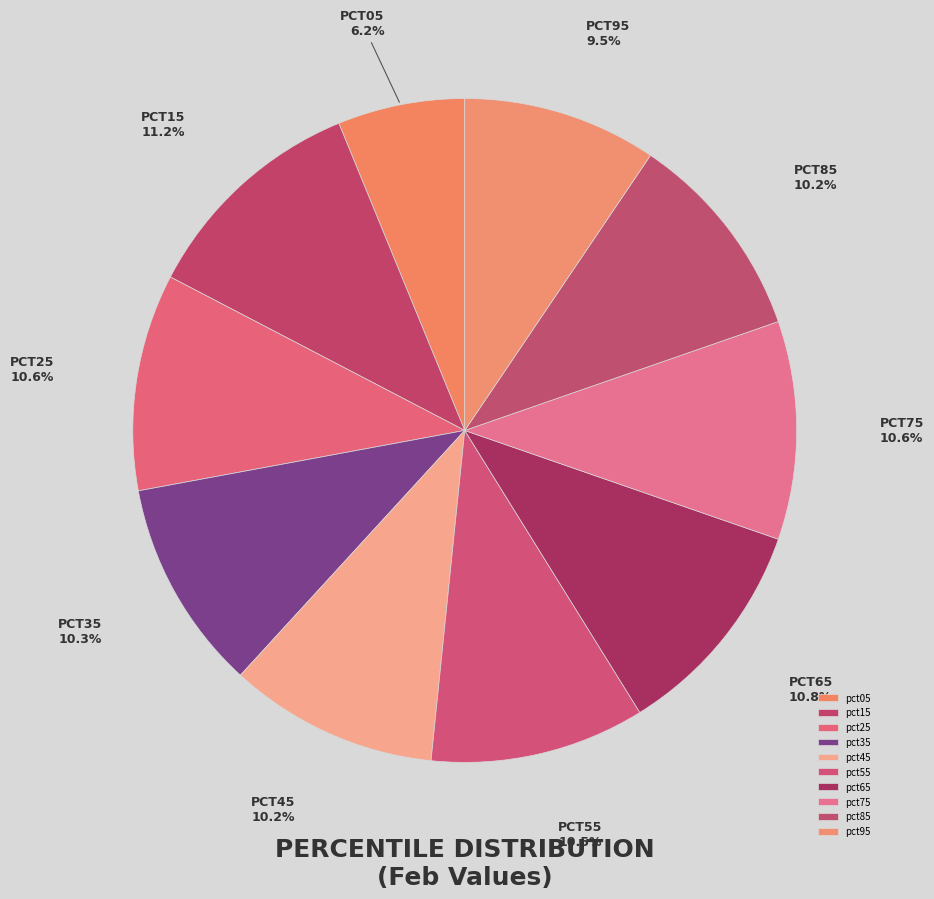

How many slices are in this pie chart?

10